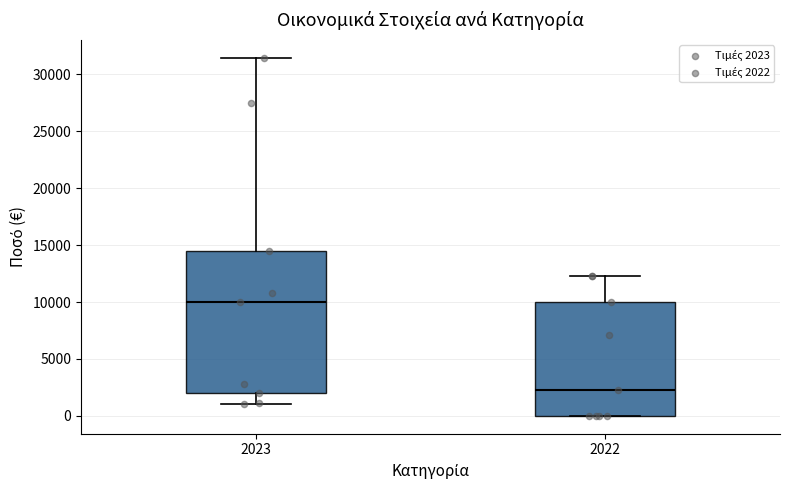

Which box has the highest median line?

2023